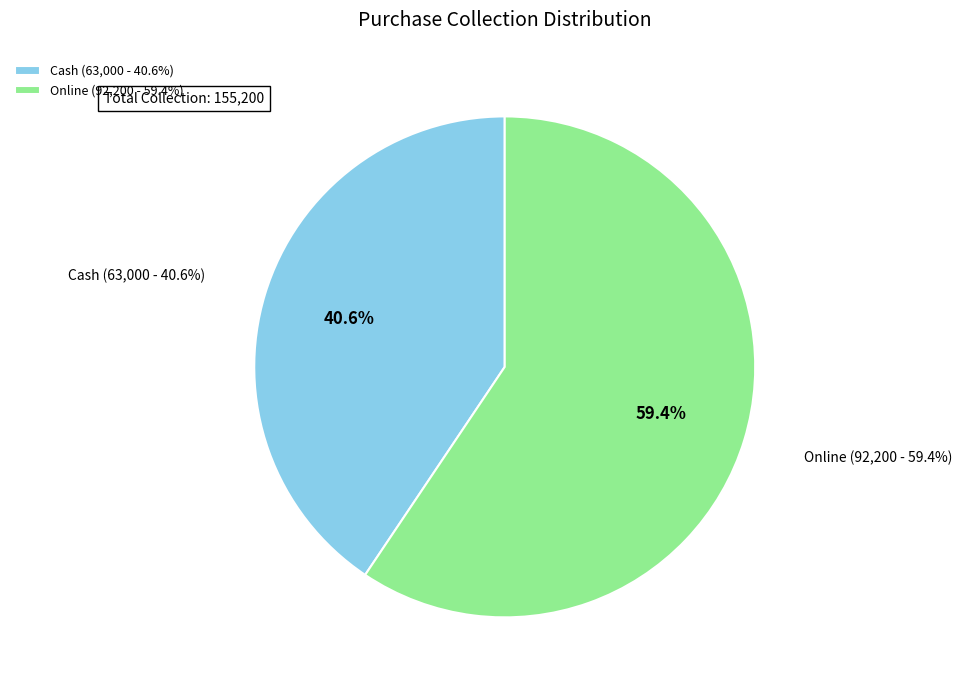

How much of the chart is everything except Online?

40.6%